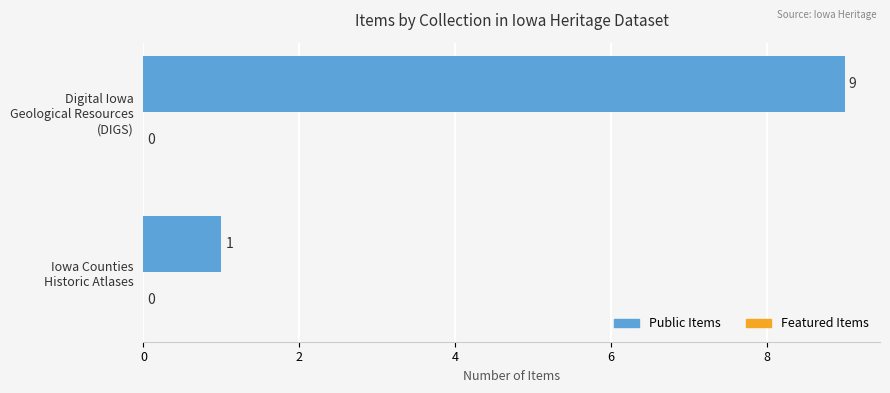

What is the average value?

5